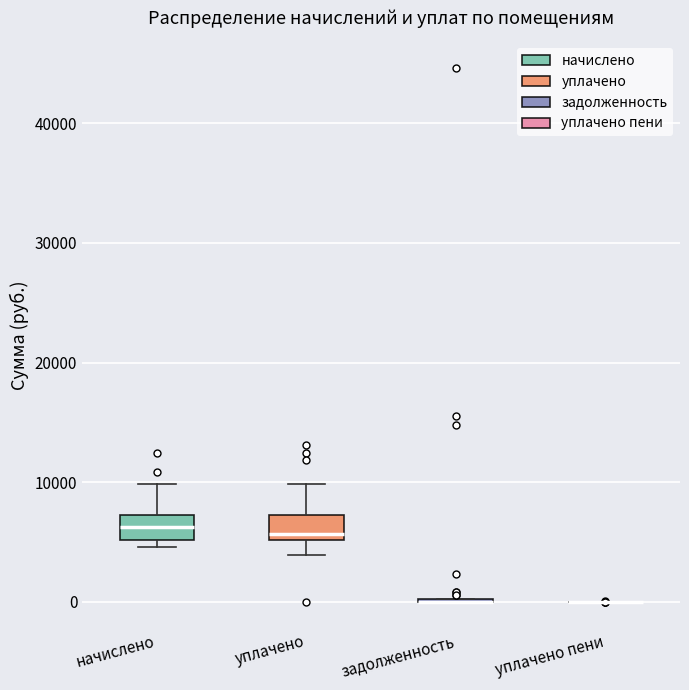

Reading left to right, read every box against the y-axis: the position of its median line, the range the box covers, and the ends of its whiskers. The values are not printed on the chart, so give them approximately, as read against the axis.

начислено: median 6000, box 5000 to 7000, whiskers 5000 (just below the box's lower edge) to 10000
уплачено: median 6000, box 5000 to 7000, whiskers 4000 to 10000
задолженность: box collapsed to a line at 0, whiskers 0 to 0
уплачено пени: box collapsed to a line at 0, whiskers 0 to 0